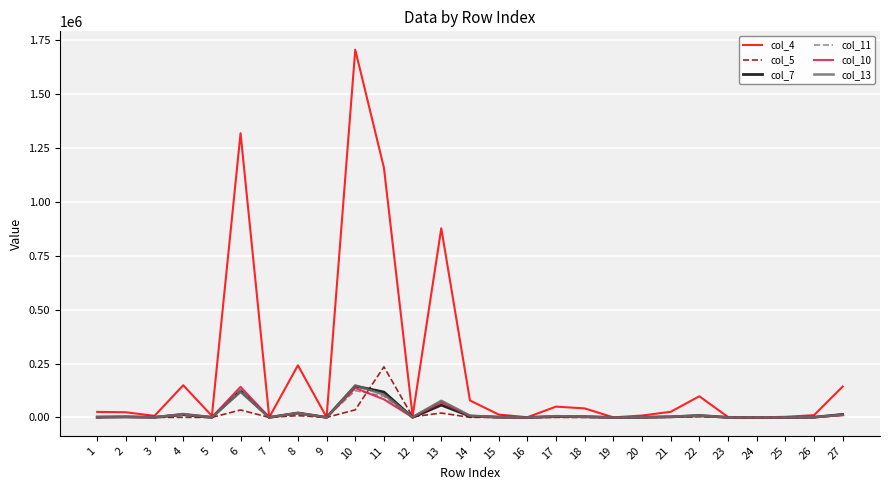

At how many categories does at least one series exceed 1505601?

1